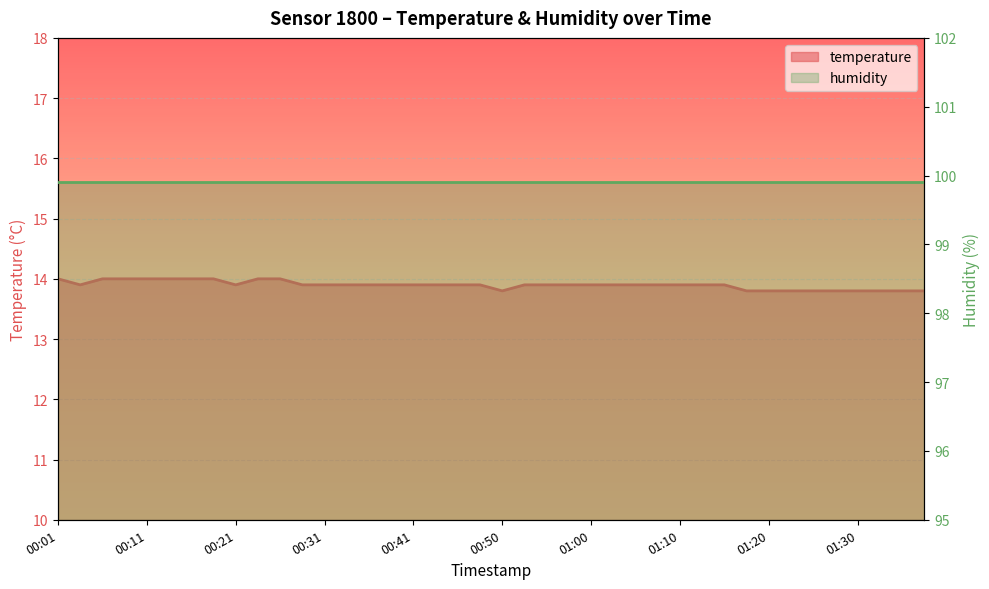

What is the label of the 21st point from the right?

00:48